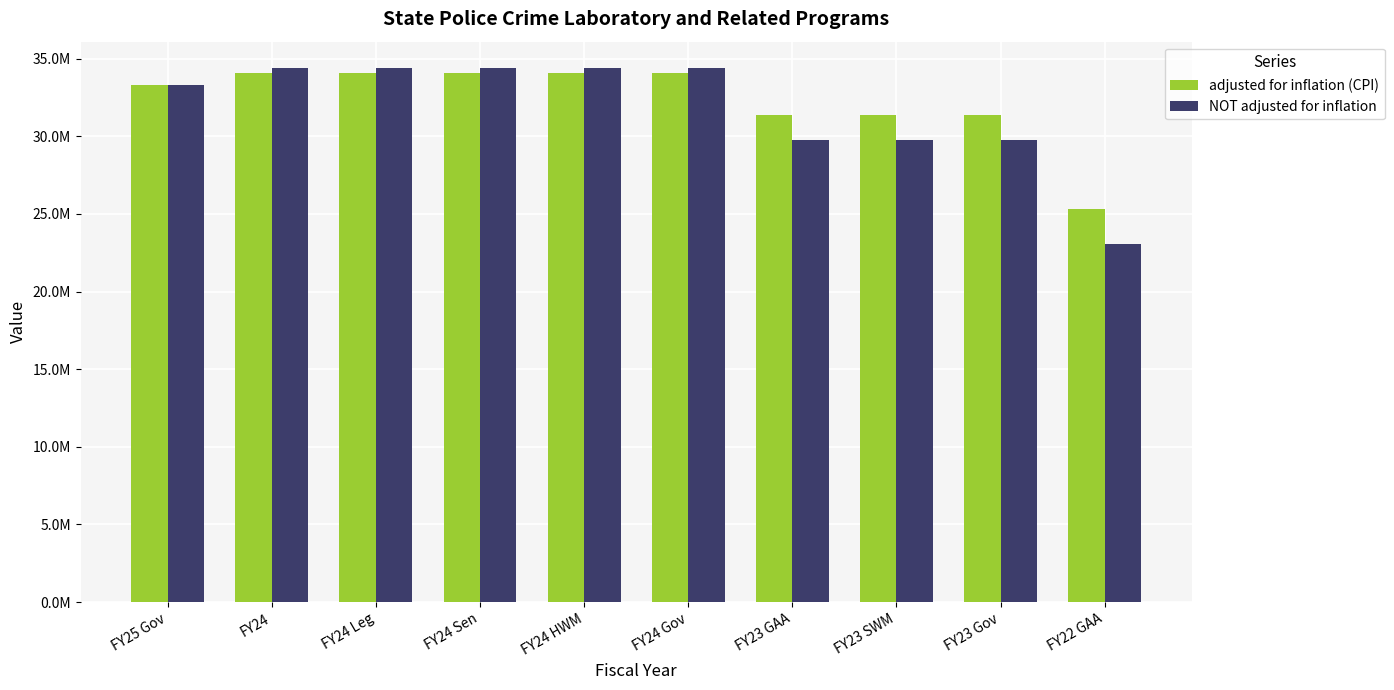

The adjusted for inflation (CPI) series shows 50885298 at FY24. True or false?

False